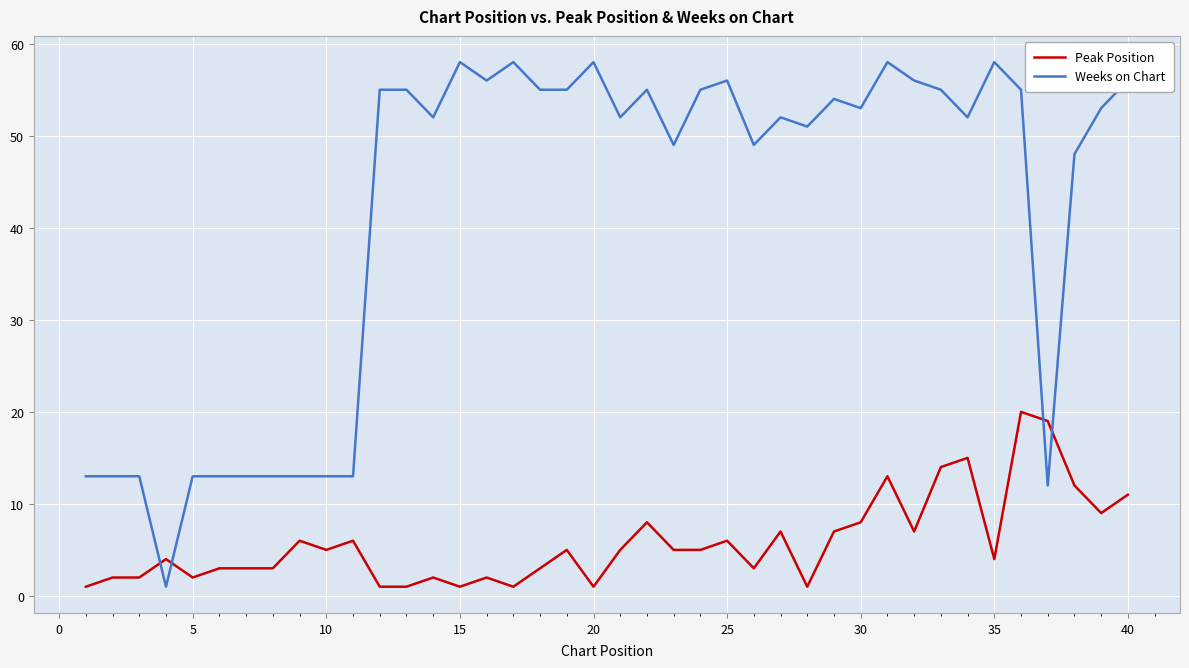

Rank the series by their average value, from lowest to highest.

Peak Position, Weeks on Chart